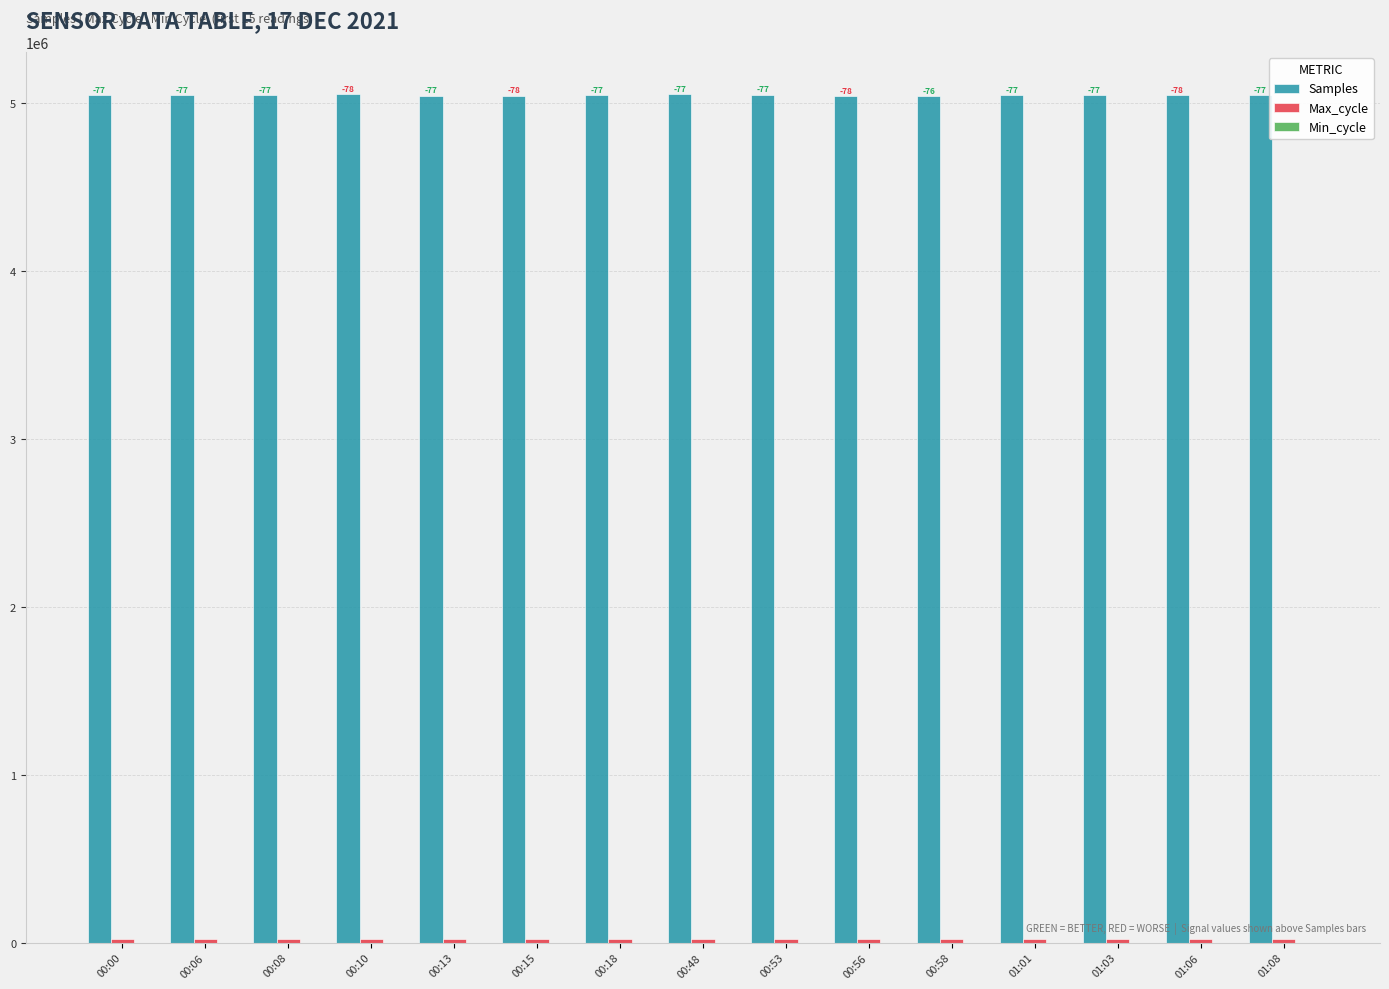

The Samples series shows 5042309 at 00:56. True or false?

True